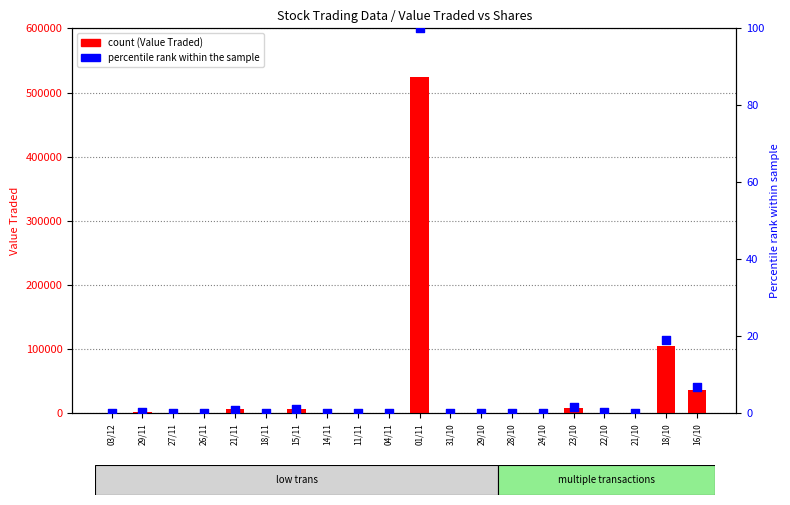

Which series reaches the maximum Y coordinate?

Value Traded